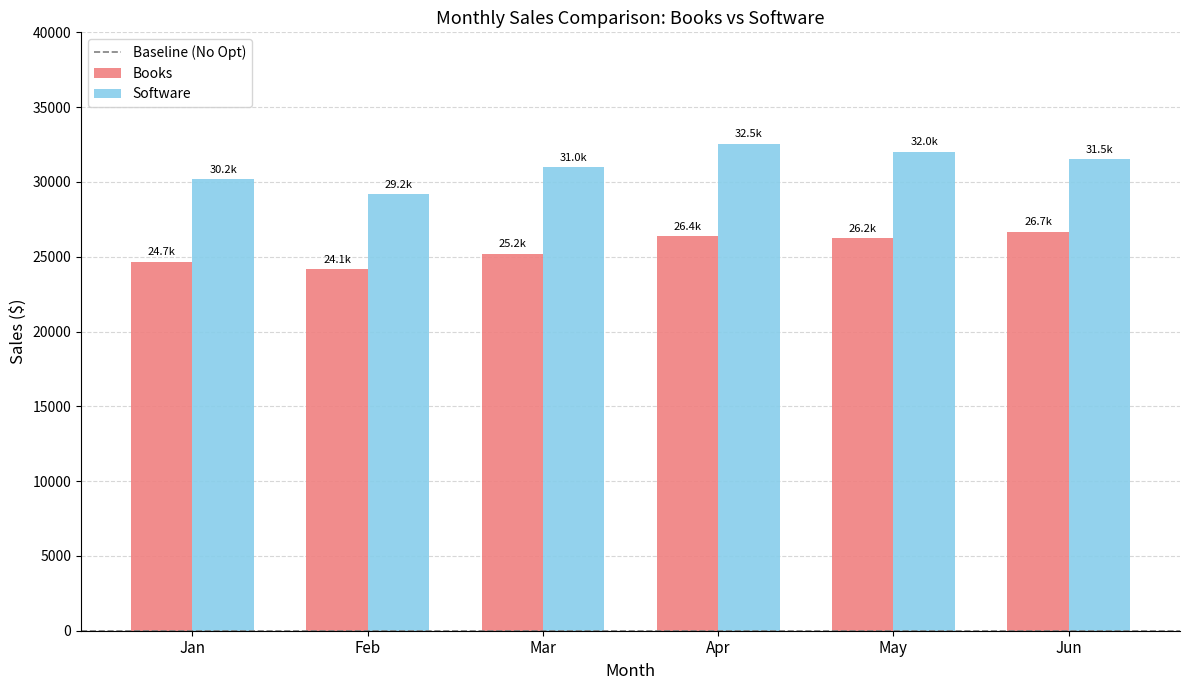

Where is Software nearest to the value 30870?

Mar